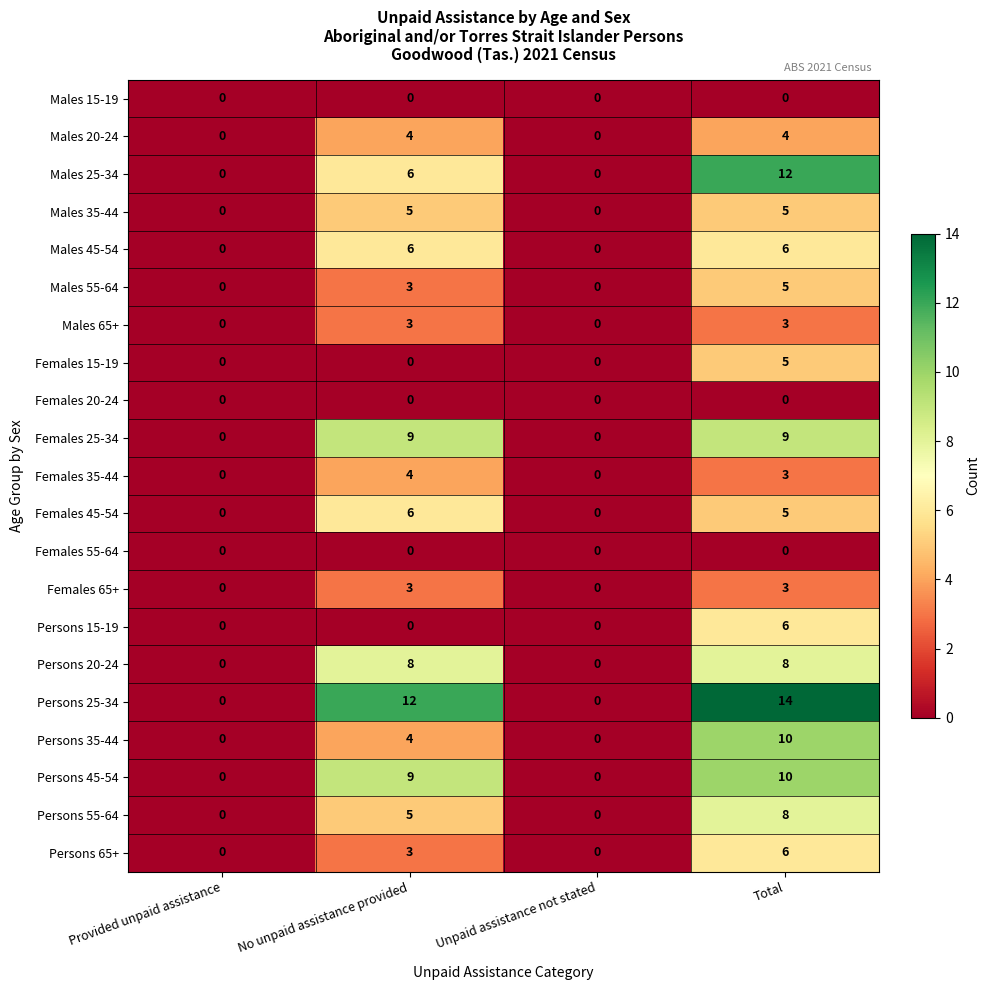

How many positive values does the Males 20-24 series have?

2